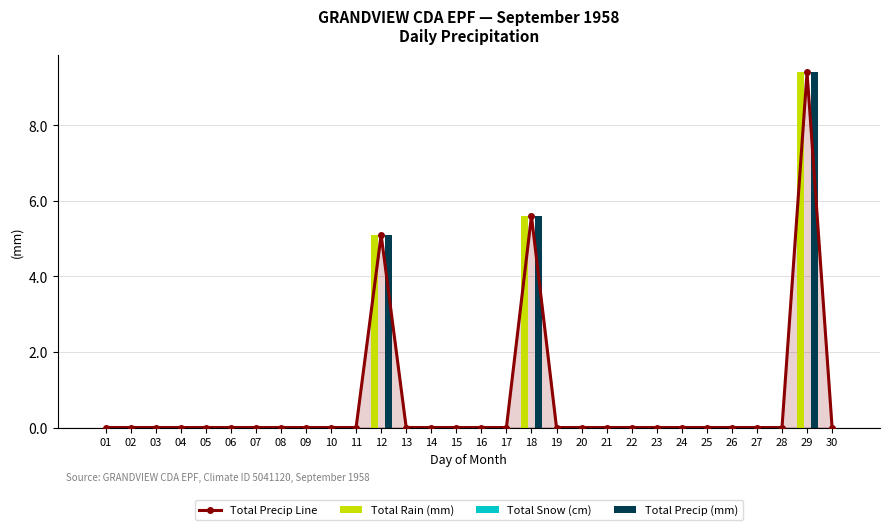

Which category has the highest value in the Total Snow (cm) series?

01